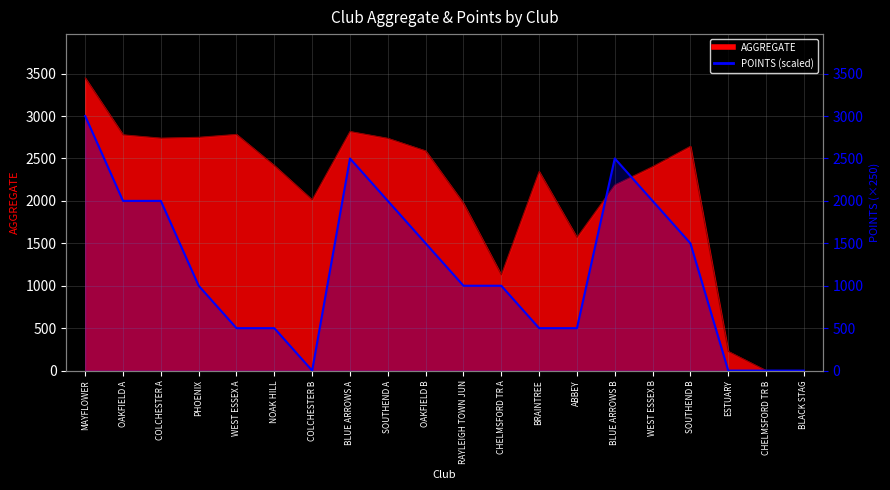

Reading right to left, transcribe all the data shown in this chart.

0	0	0	1500	2000	2500	500	500	1000	1000	1500	2000	2500	0	500	500	1000	2000	2000	3000